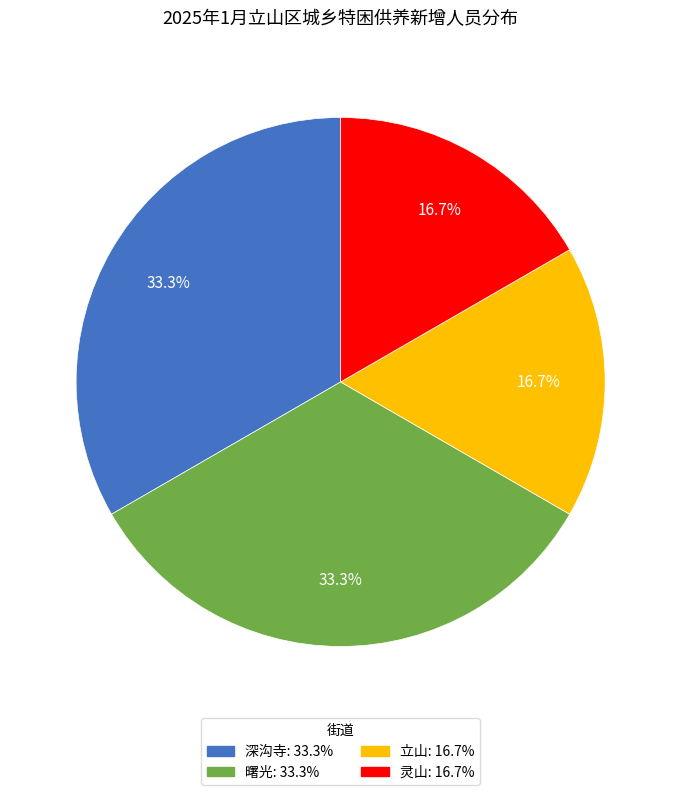

Which has a higher value, 深沟寺 or 灵山?

深沟寺